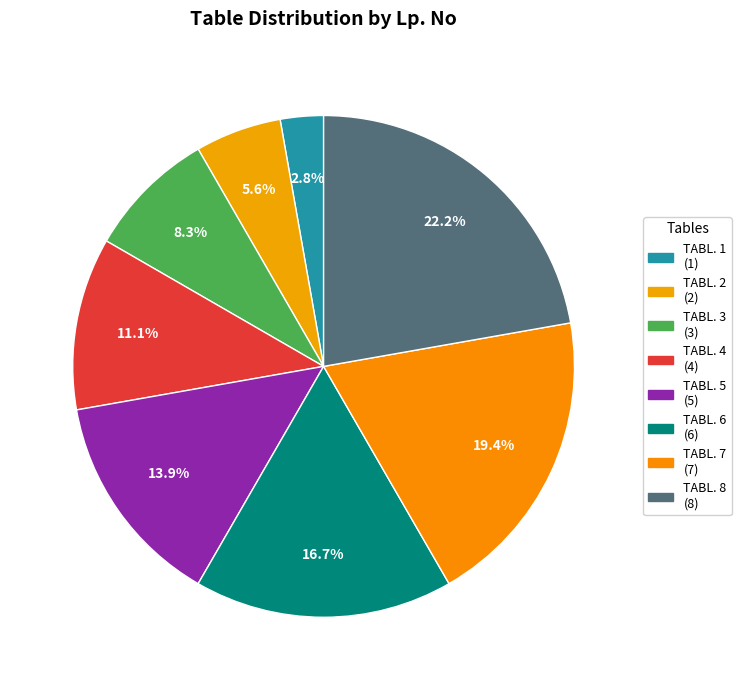

True or false: TABL. 4 accounts for 1% of the total.

False